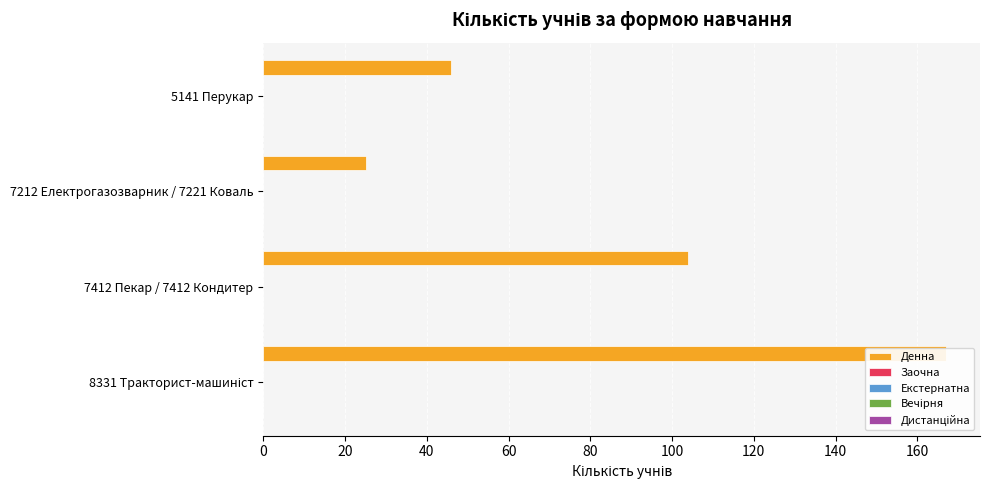

How many series are shown in this chart?

5